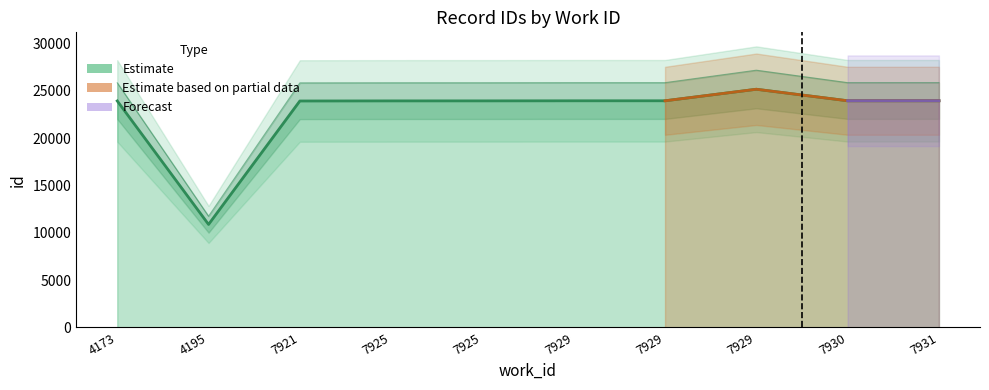

Is this an area chart (filled region under the line)?

No